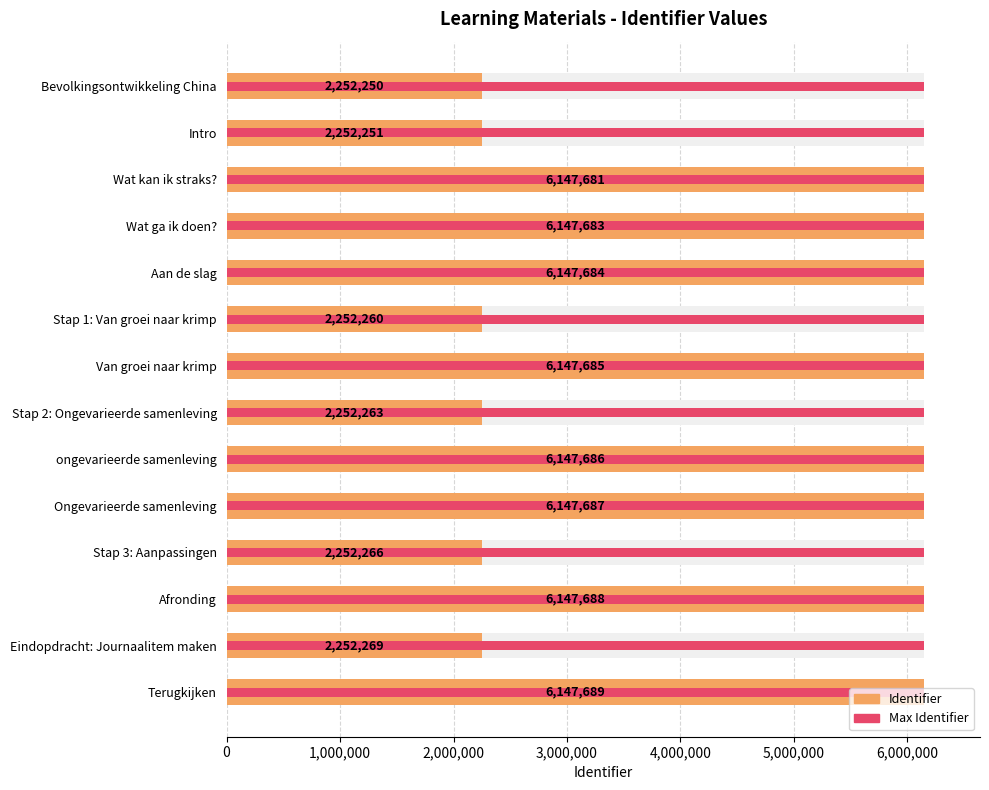

How many bars are there in each group?

2